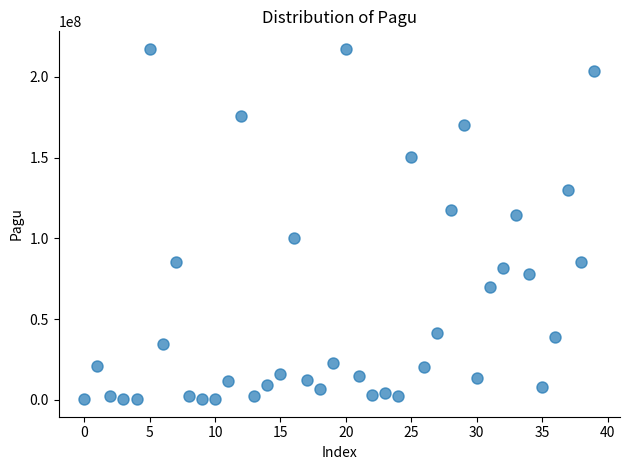

What Y value in the scatter plot is closest to 108830000?

114296000